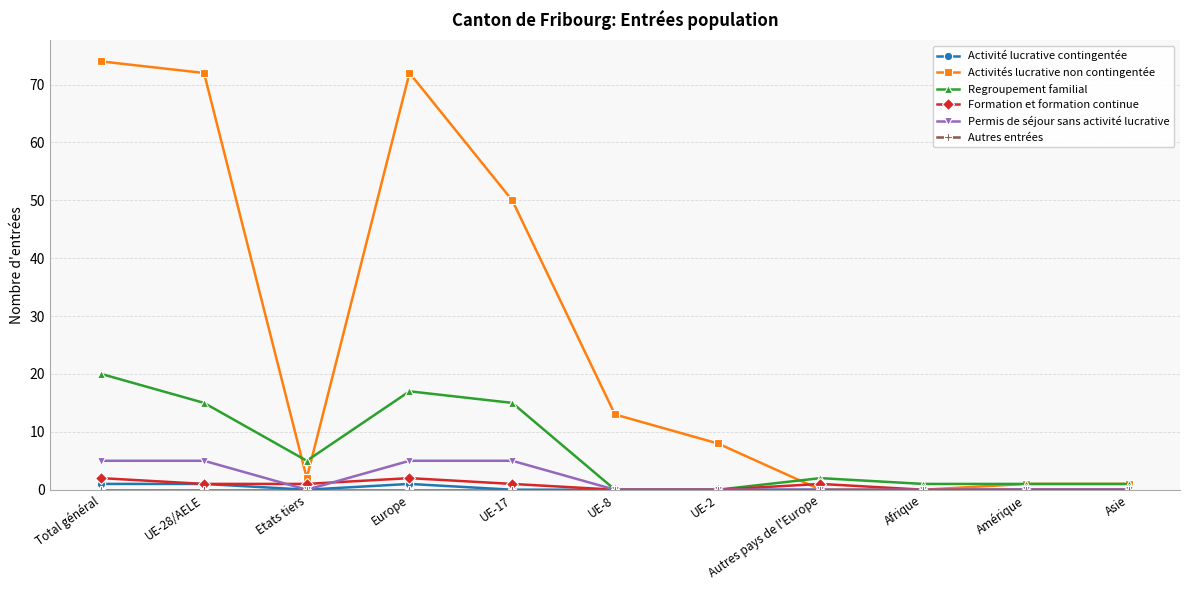

The Activité lucrative contingentée series shows 0 at UE-2. True or false?

True